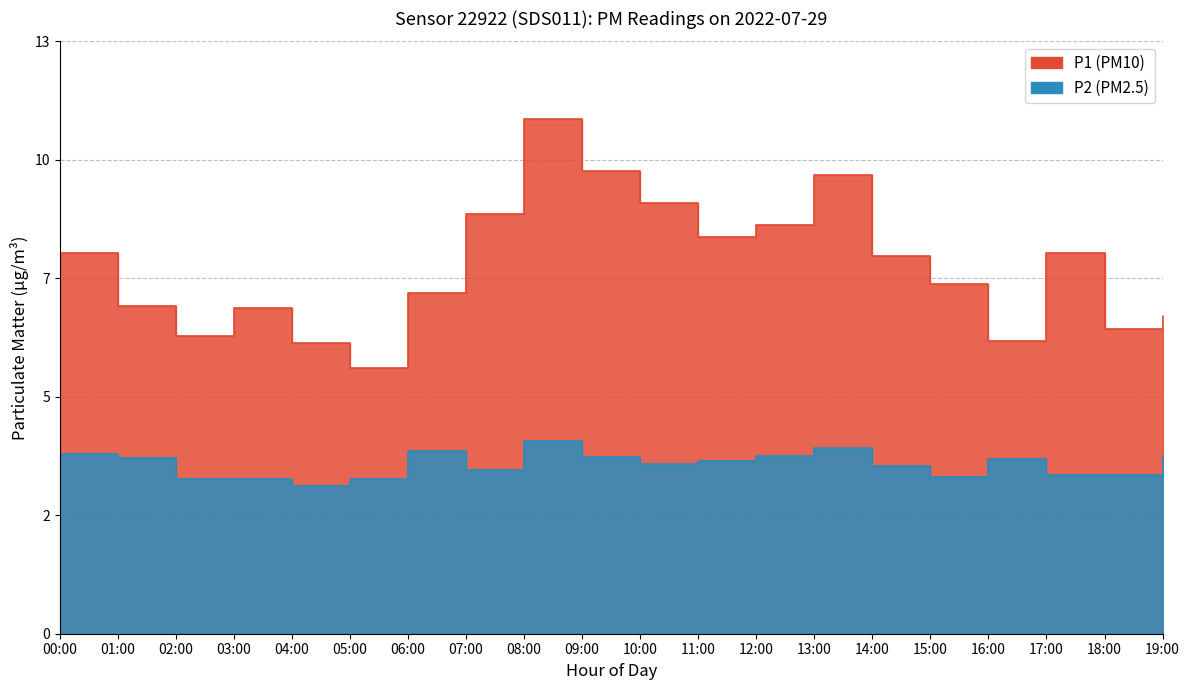

At how many categories does at least one series exceed 6?

19